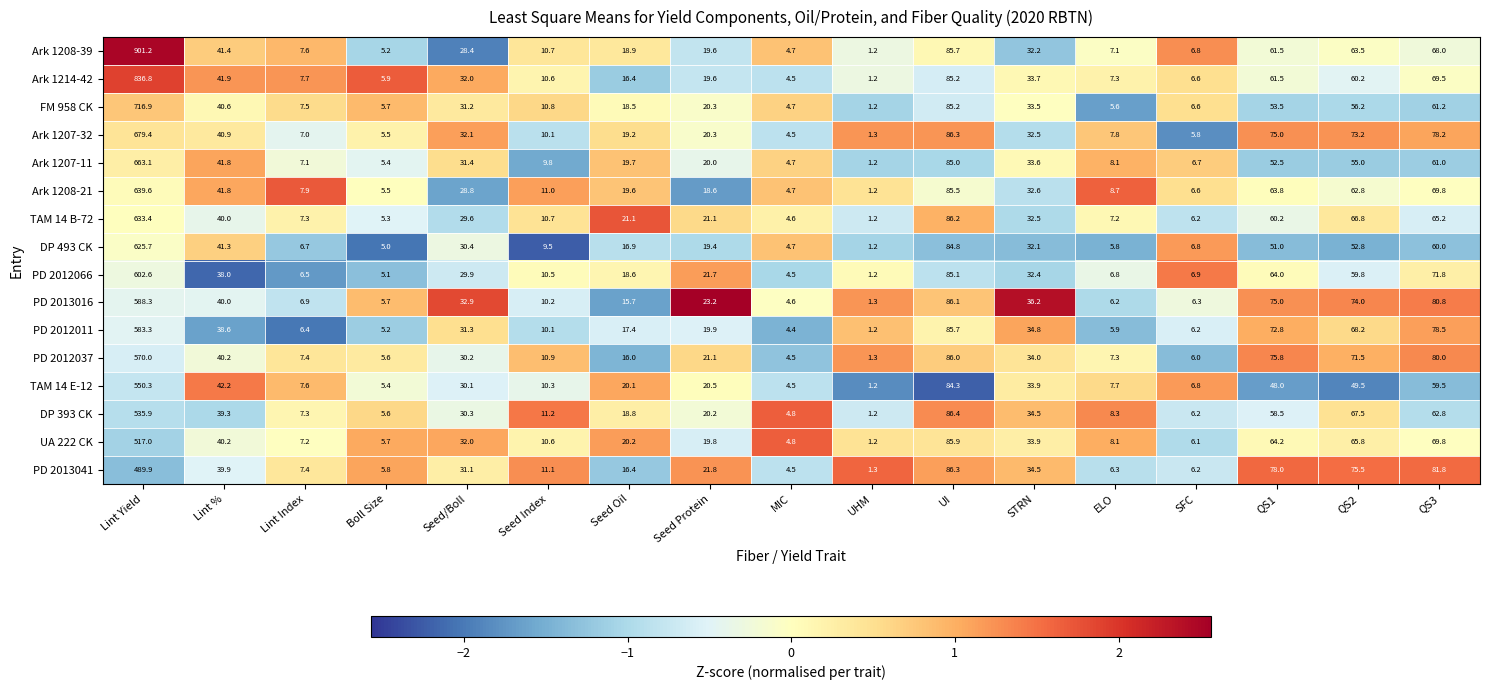

What is the highest value of the TAM 14 E-12 series?

550.3